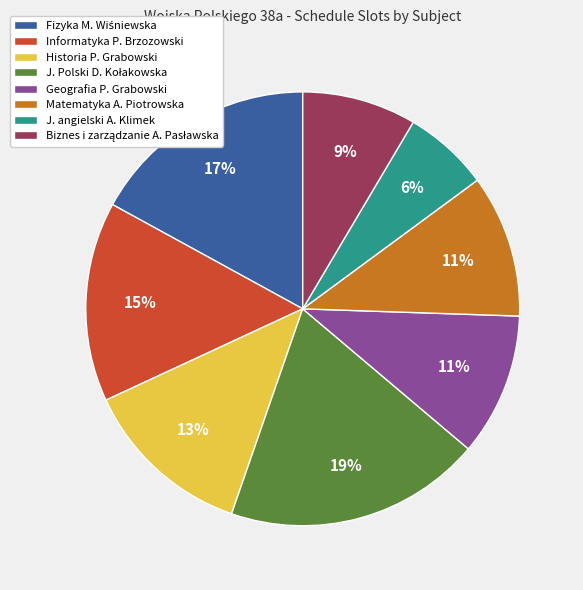

Is it true that Matematyka A. Piotrowska is 11% of the pie?

True